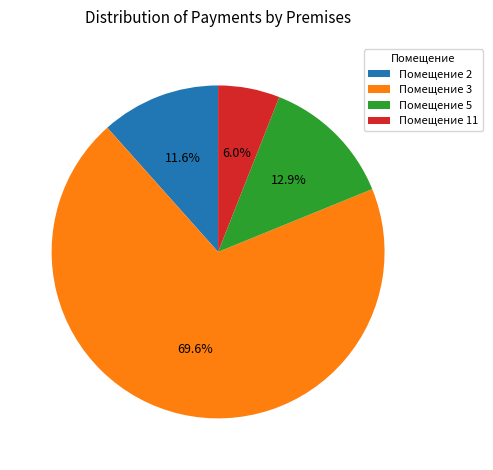

How many slices are in this pie chart?

4